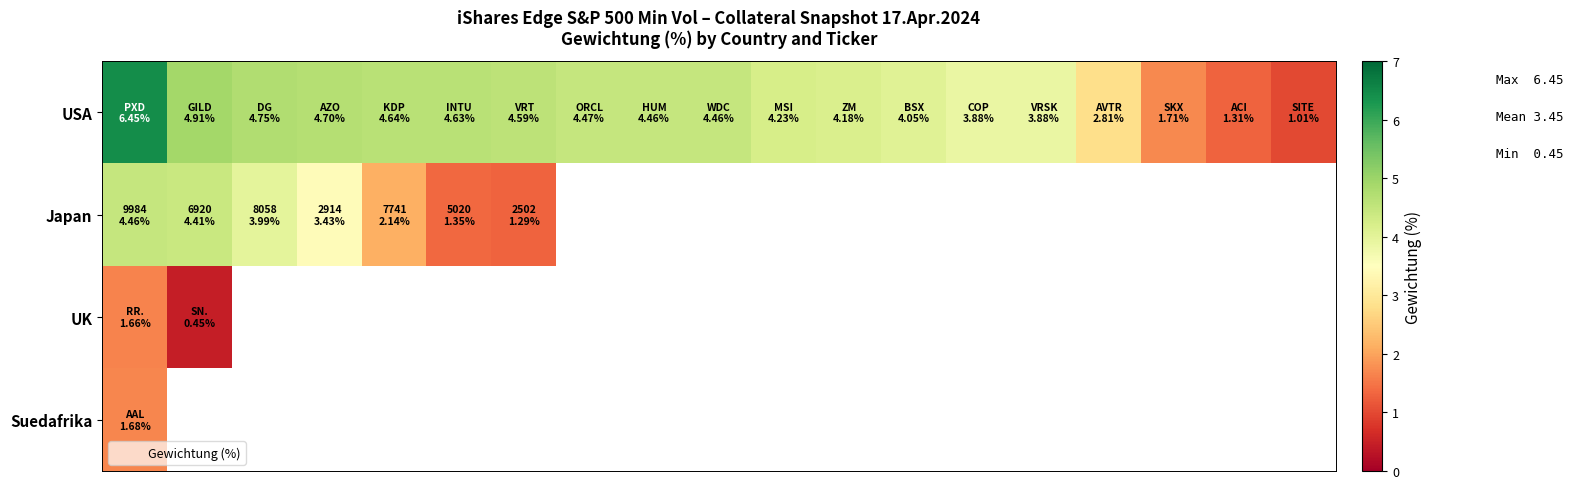

How many values in row_2 are above zero?

2